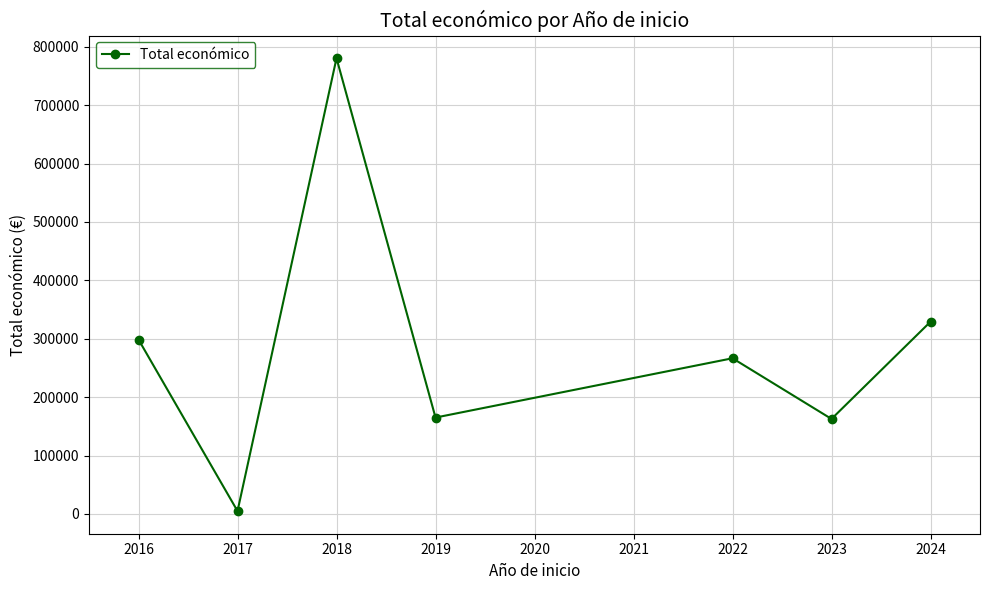

Is it true that the value at 2018 is 780447.7?

True